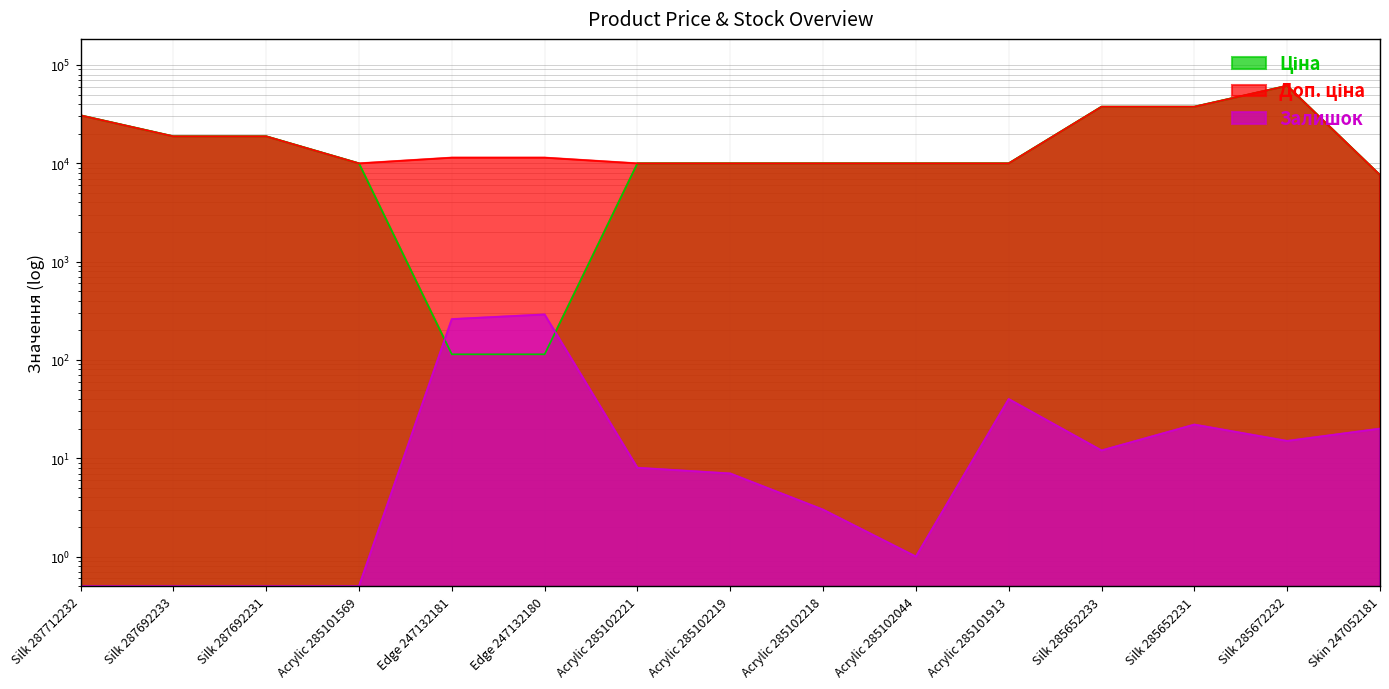

What are all the series names shown in the legend?

Ціна, Доп. ціна, Залишок